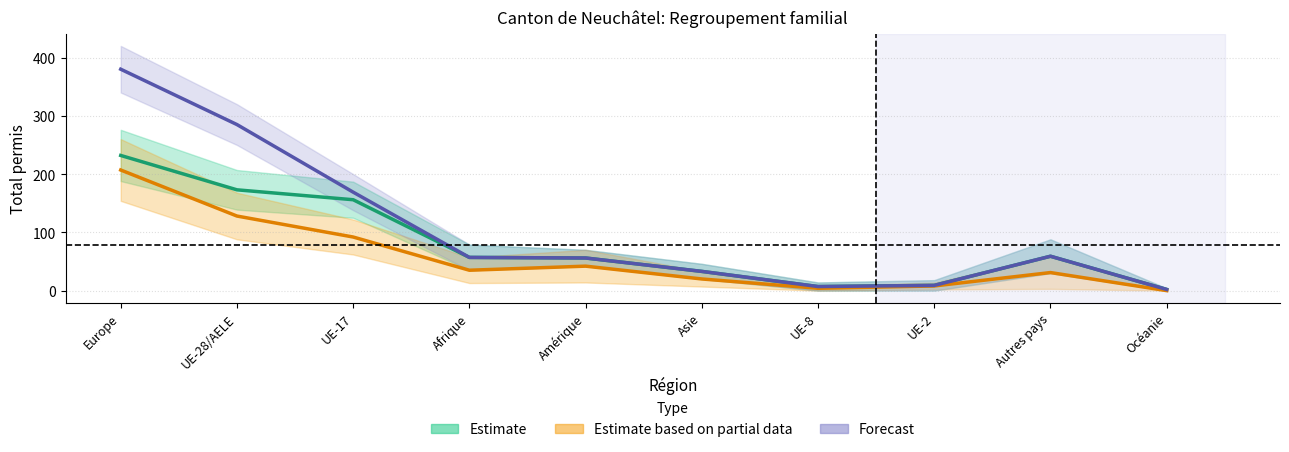

True or false: Estimate has a value of 302 at UE-28/AELE.

False